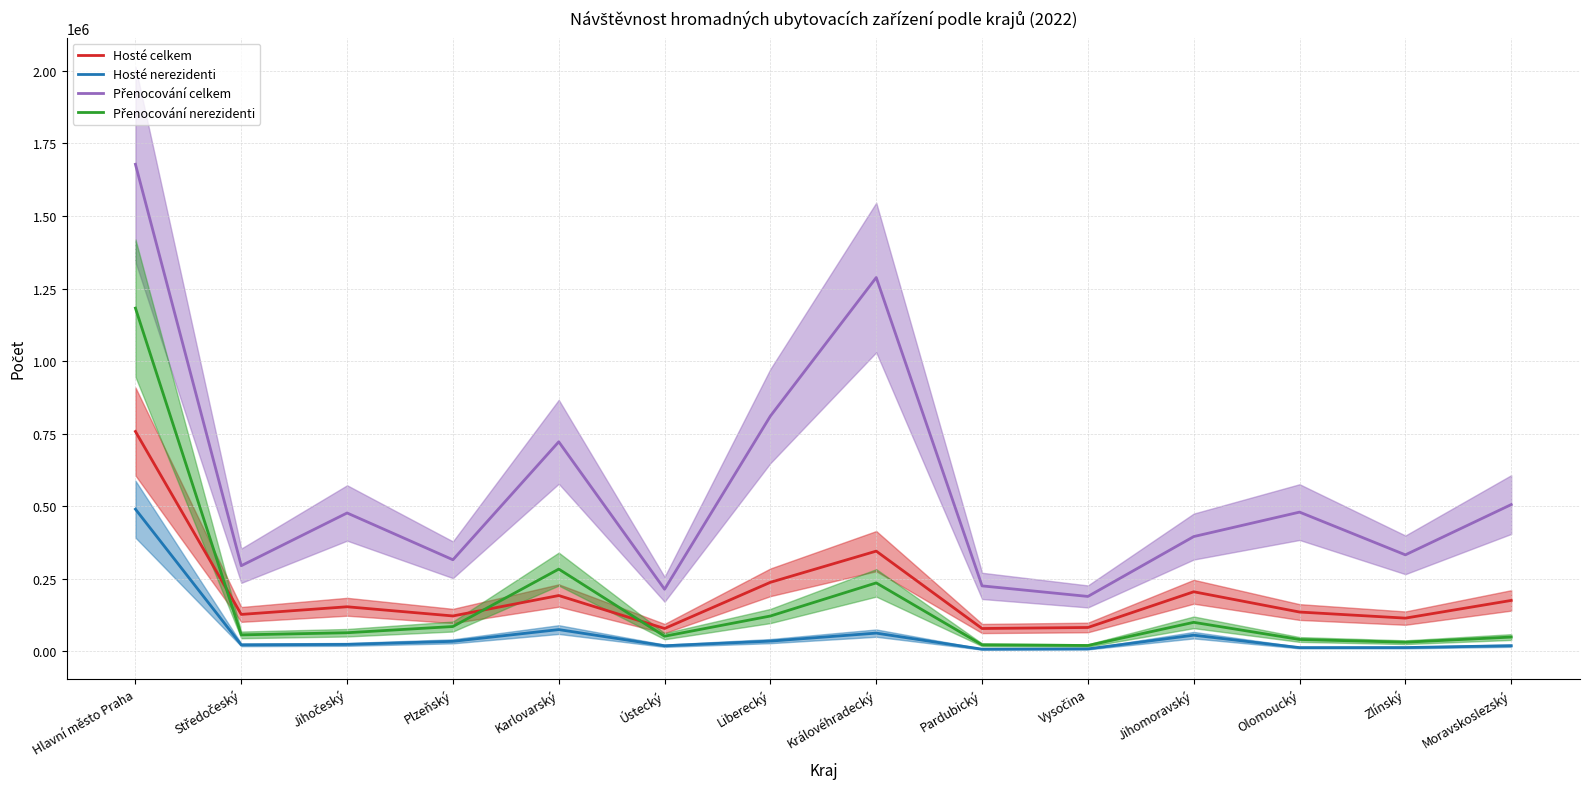

How many lines are shown in the chart?

4